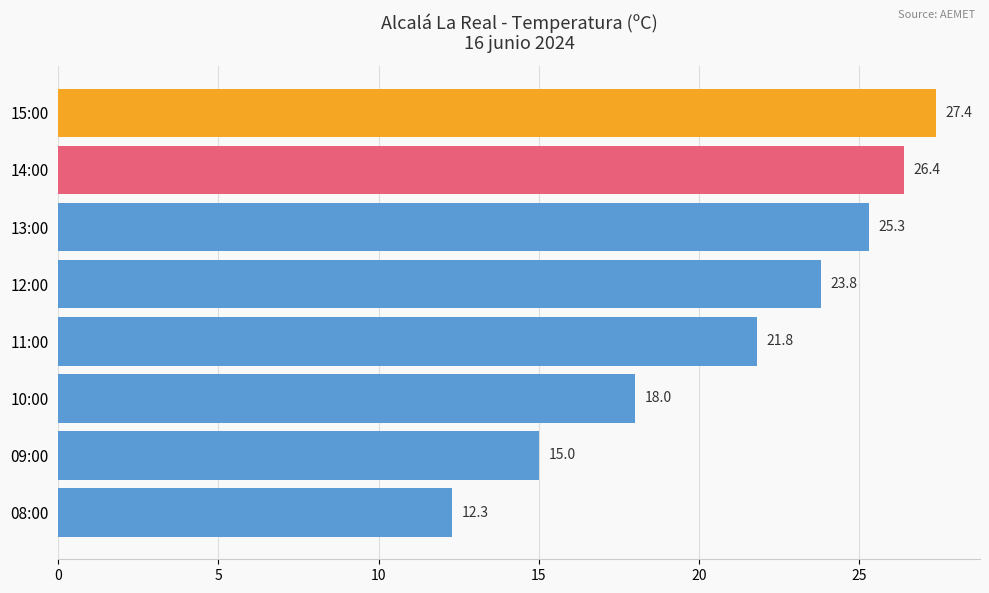

What is the ratio of the value at 11:00 to the value at 14:00?

0.8